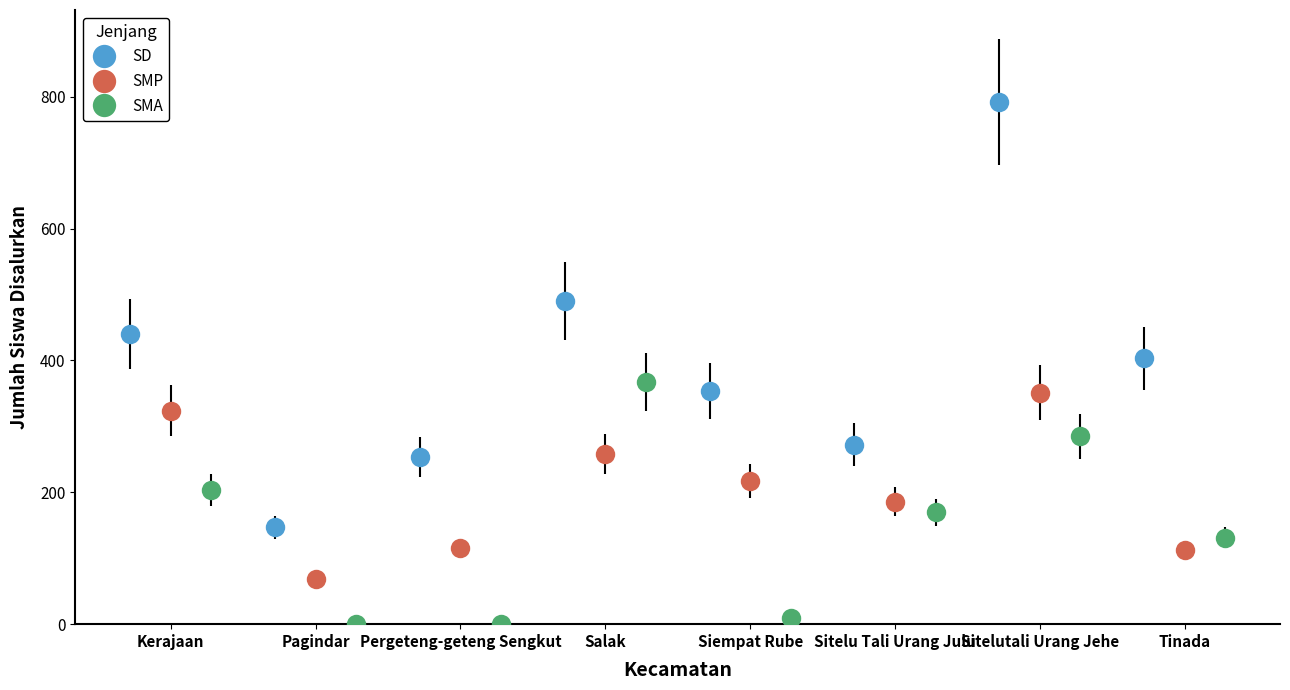

What is the minimum value for SD?

147